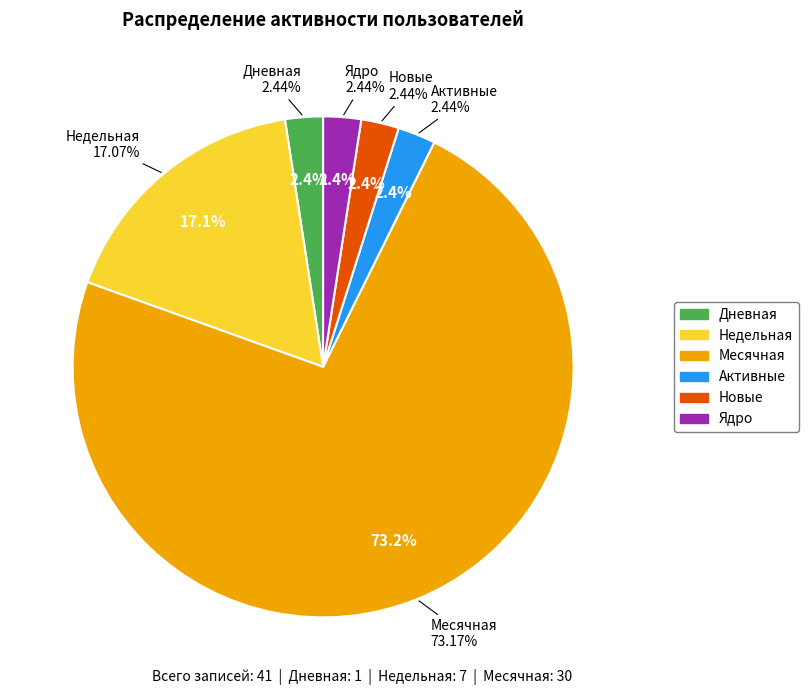

What is the smallest slice in the pie chart?

Активные